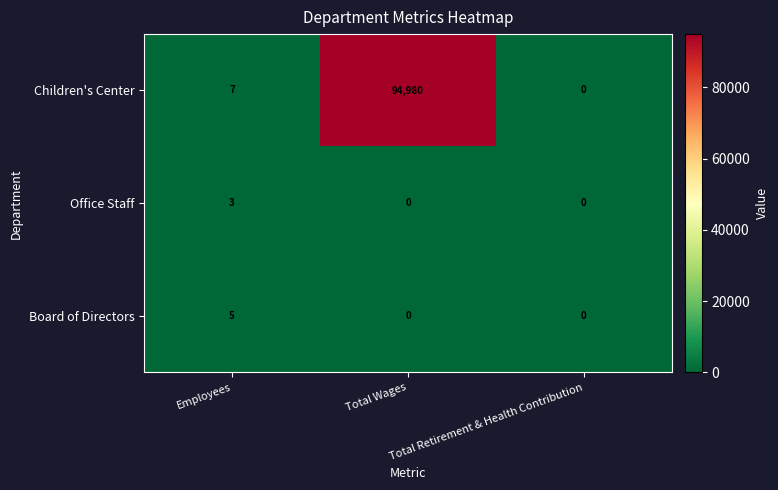

Which series has the largest range (max minus min)?

Children's Center